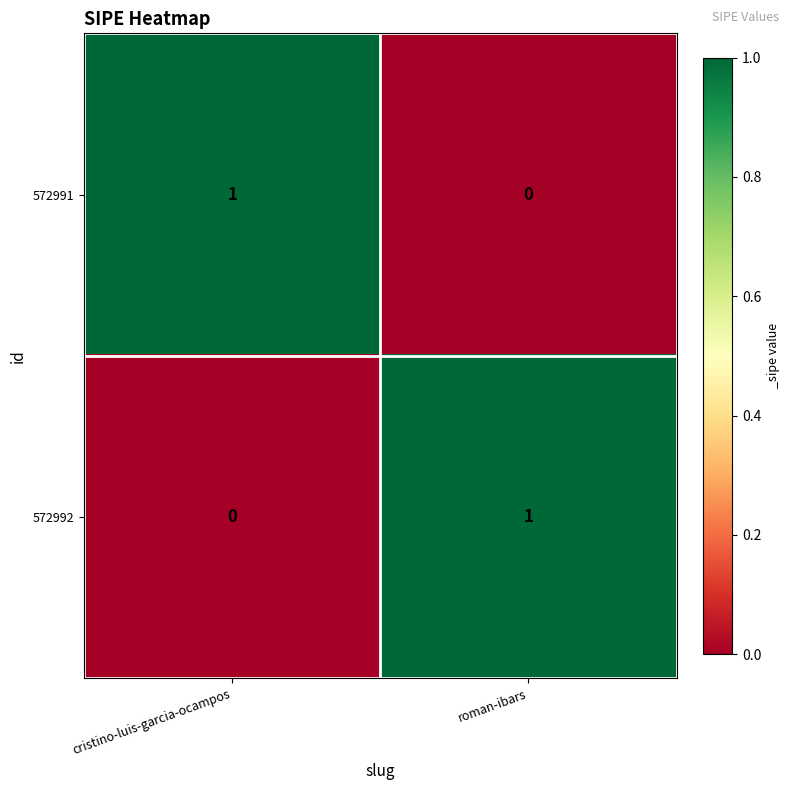

True or false: 572991 has a value of 1 at roman-ibars.

False